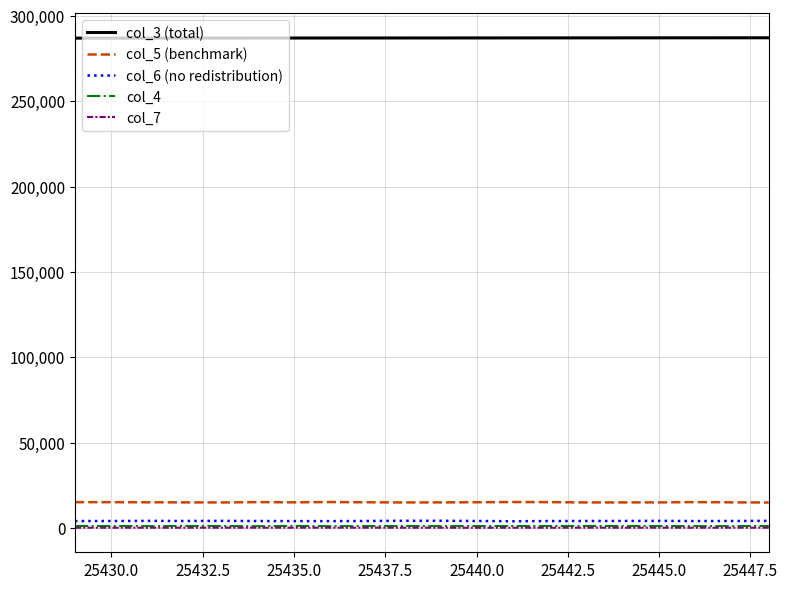

Which series has the largest total across all categories?

col_3 (total)